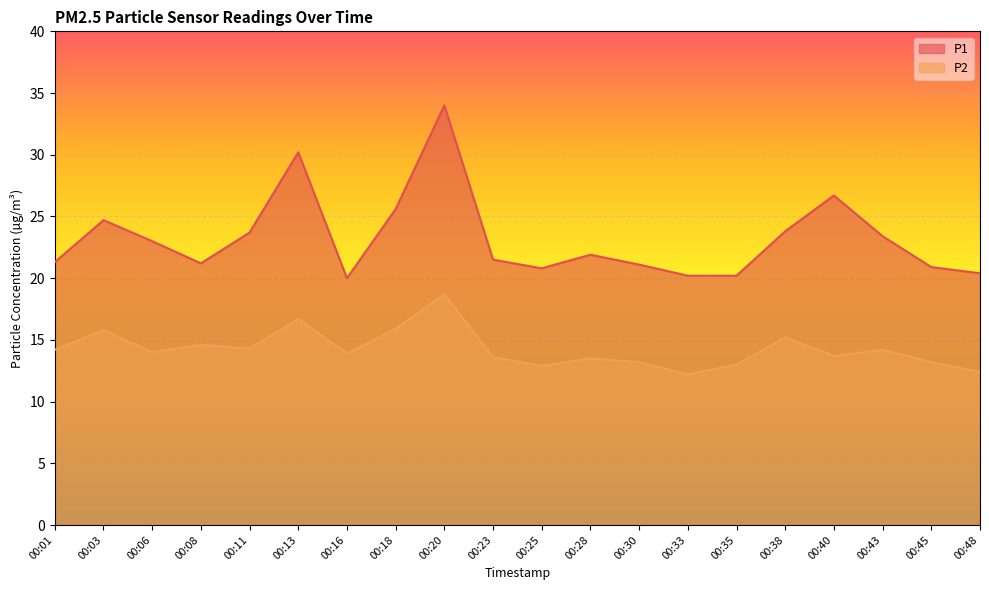

Where is the first local maximum for P2?

00:03